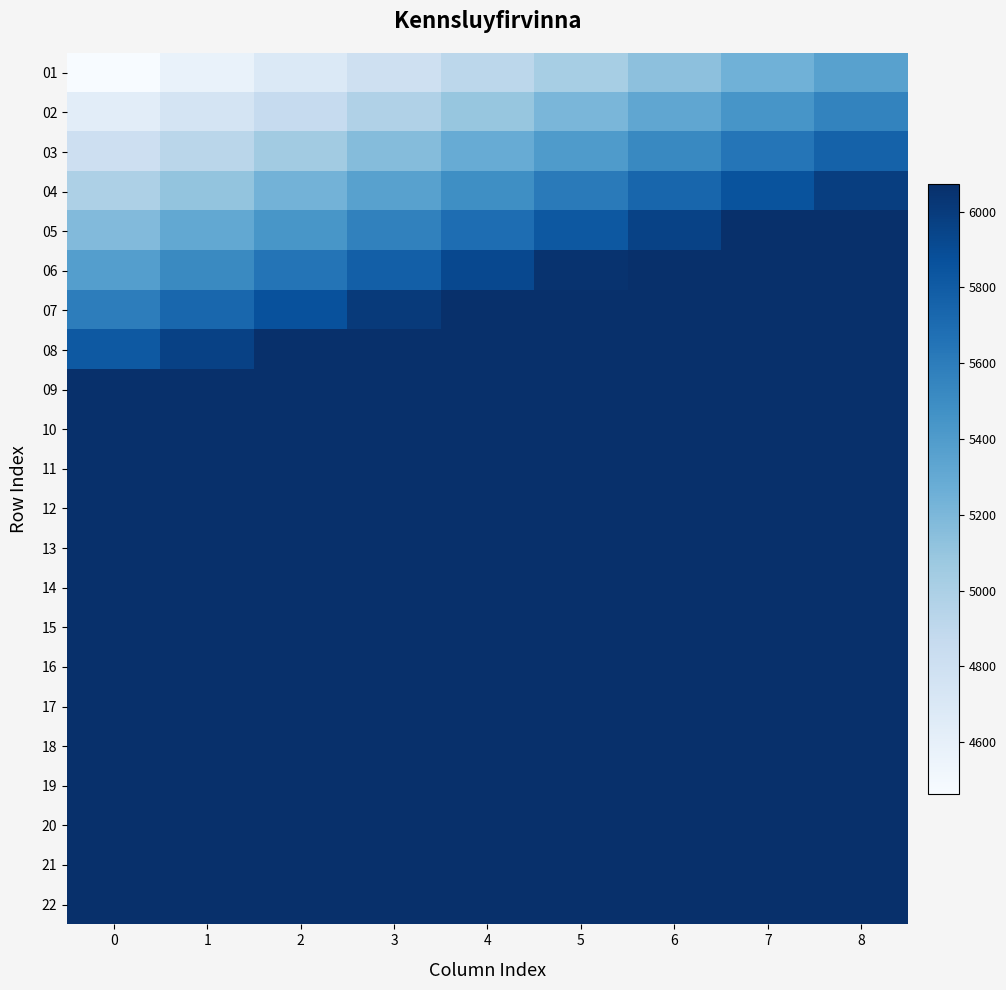

What is the greatest value displayed?

6073.4